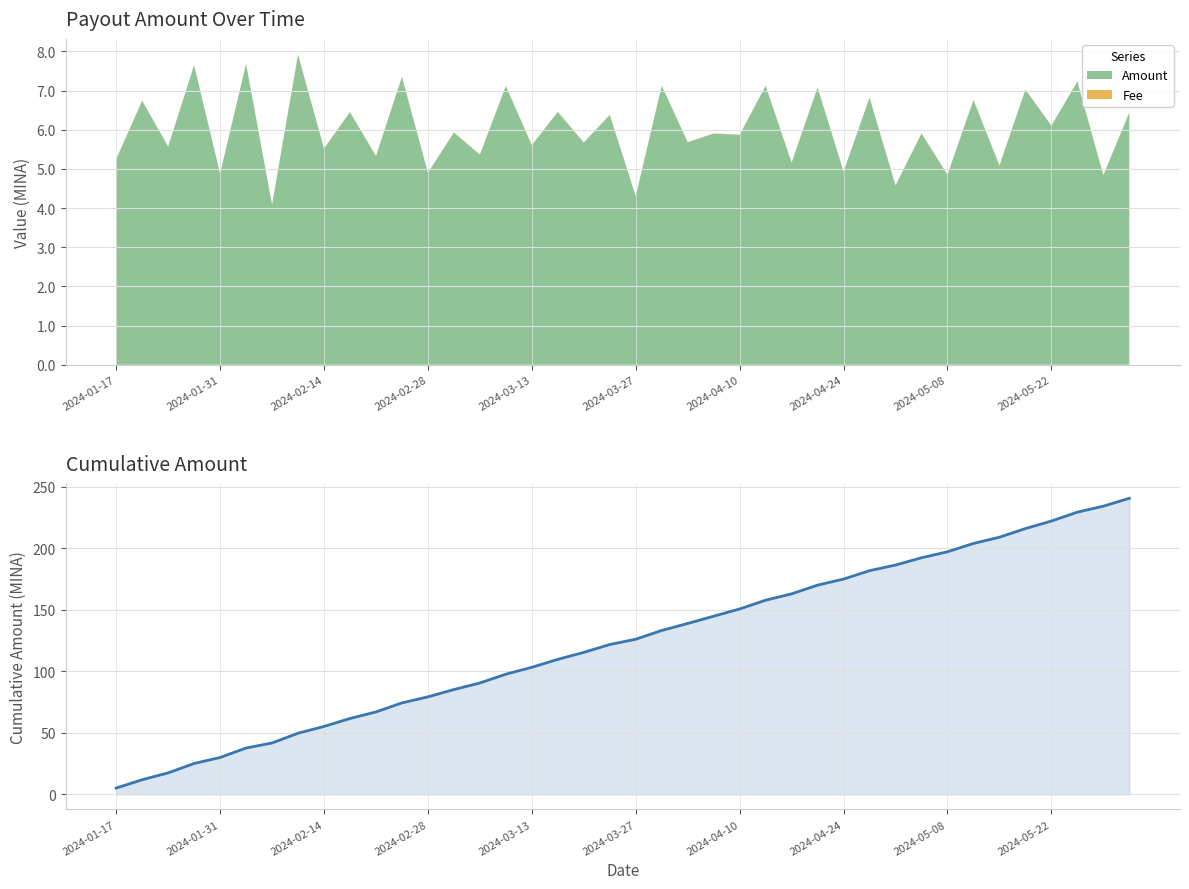

True or false: there are more than 1 points higher than both neighbors.

False